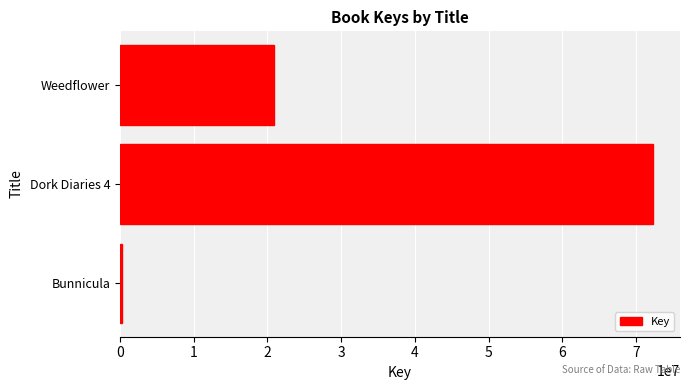

Which has a higher value, Bunnicula or Weedflower?

Weedflower